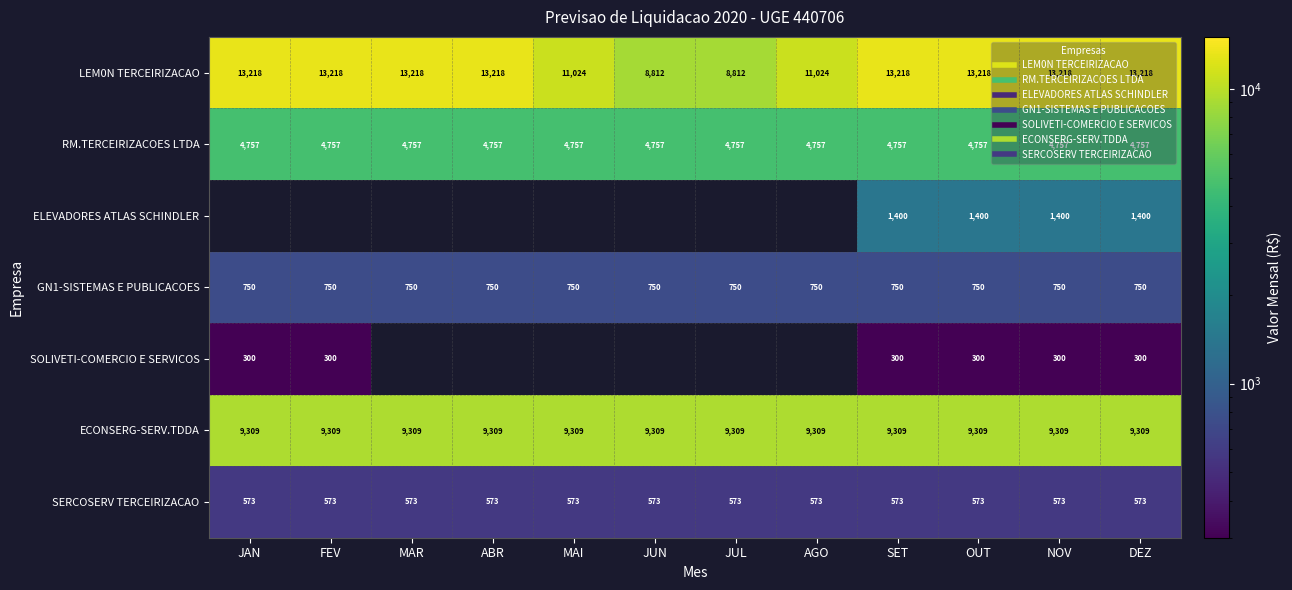

Where is GN1-SISTEMAS E PUBLICACOES nearest to the value 750?

JAN